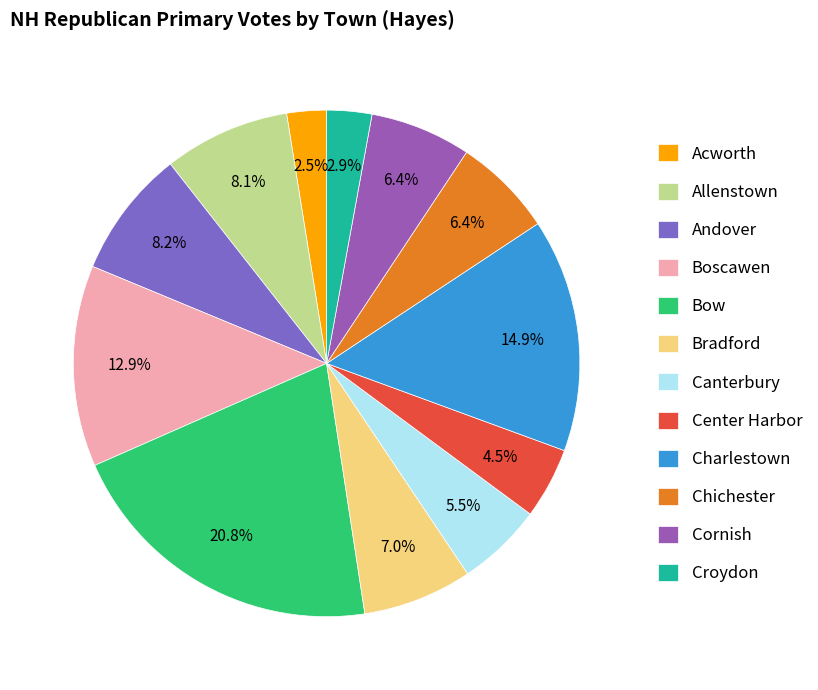

What is the change in value from Allenstown to Bow?

+444